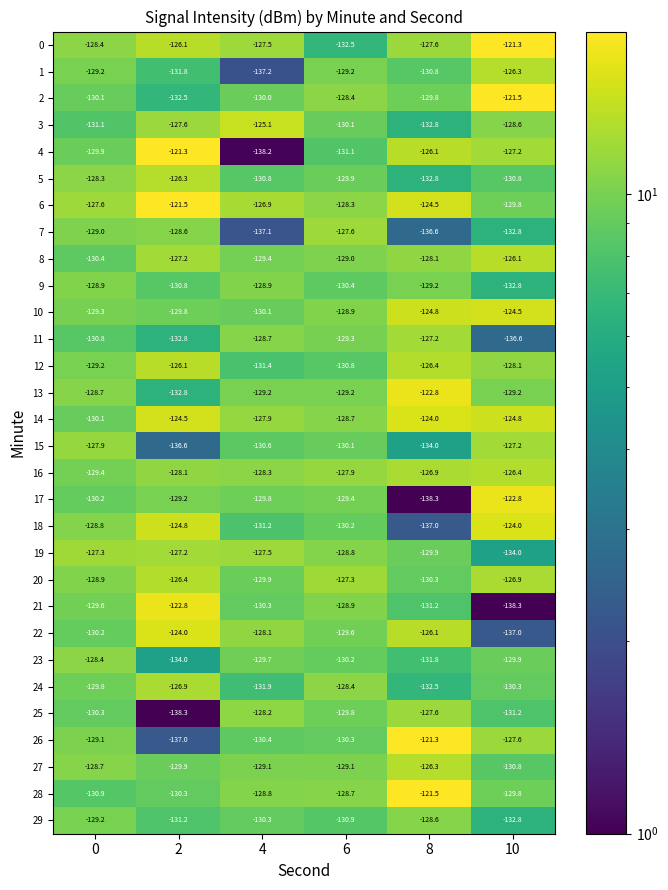

What is the total value across all series at 2?

-3866.4